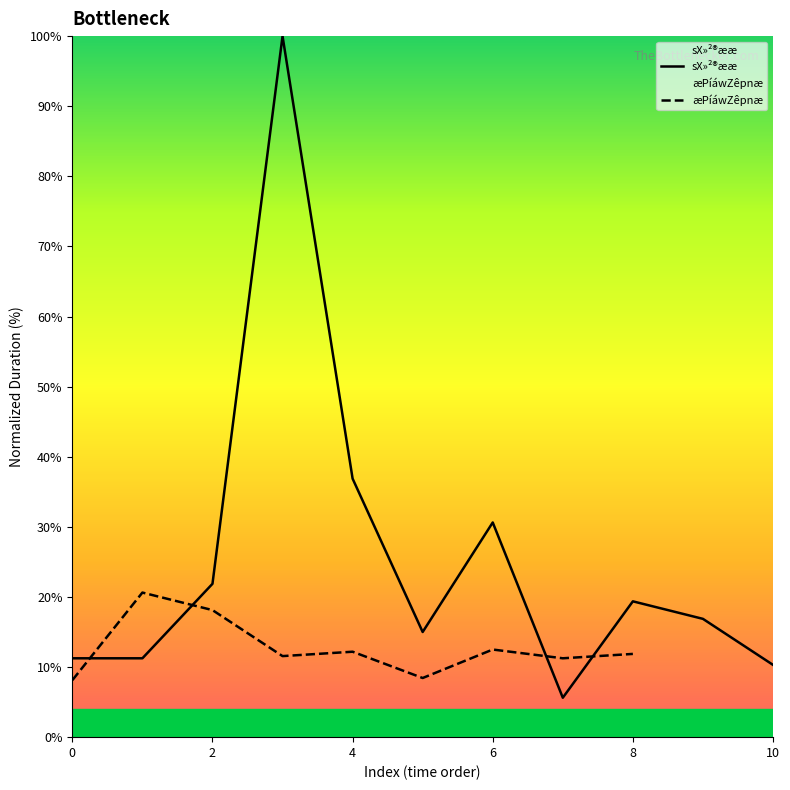

What is the difference between the highest and lowest values at 7?

5.6